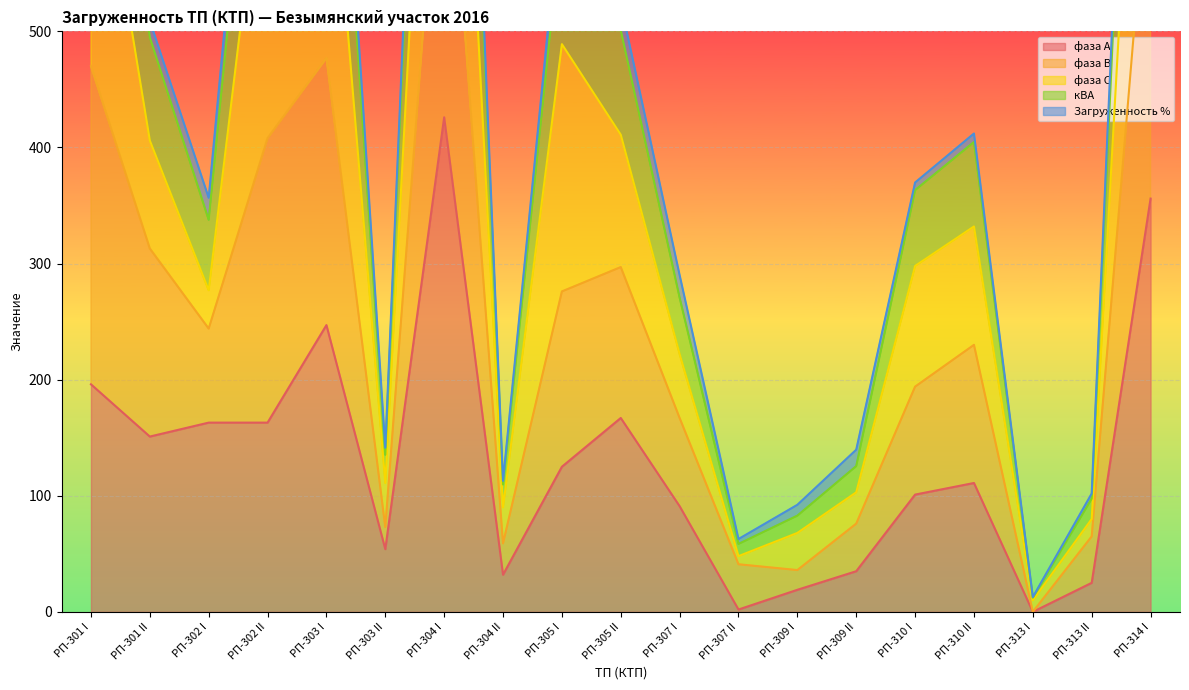

Is the value of фаза В at РП-301 II greater than the value of фаза А at РП-309 II?

Yes